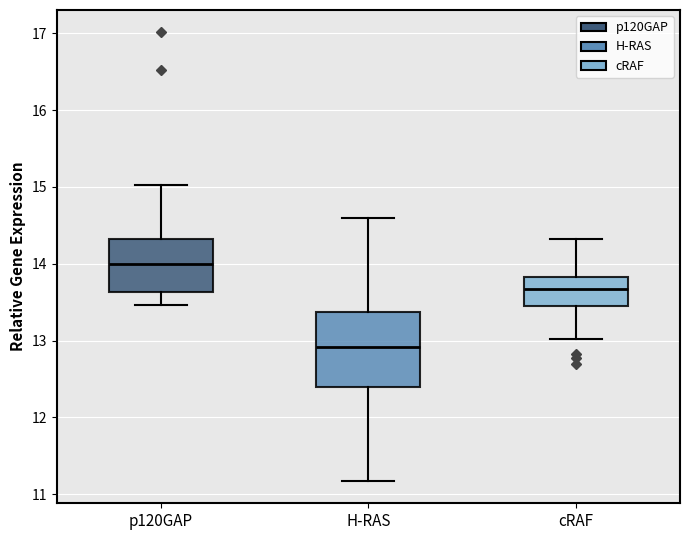

Comparing the boxes themselves (not the whiskers), which one is the tallest?

H-RAS